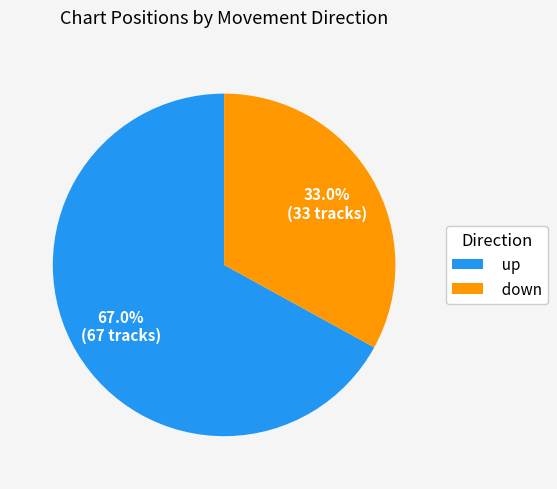

Is the sum of down and up greater than half?

Yes